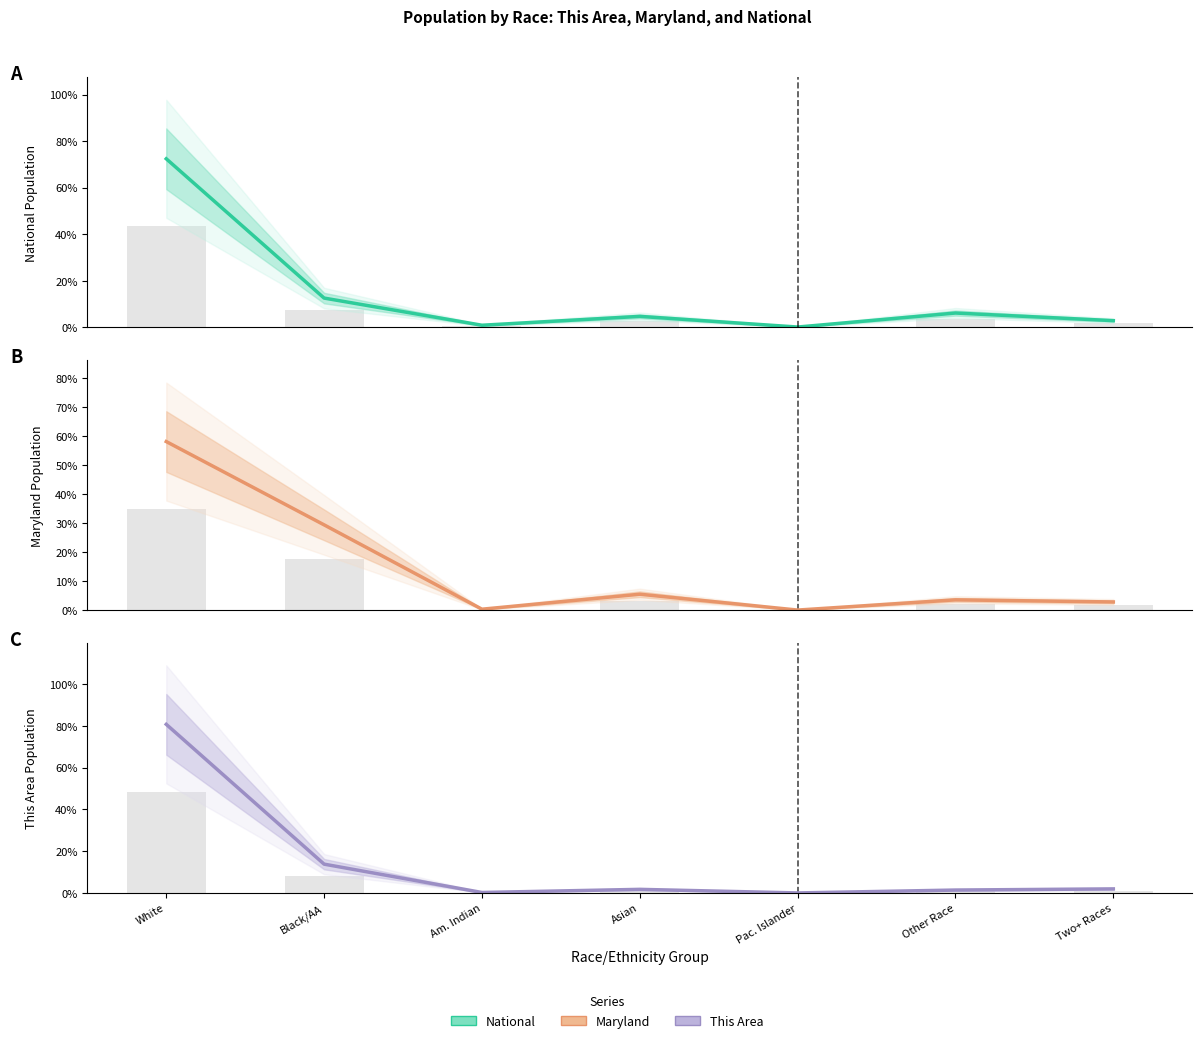

What is the maximum value shown in the chart?

80.8